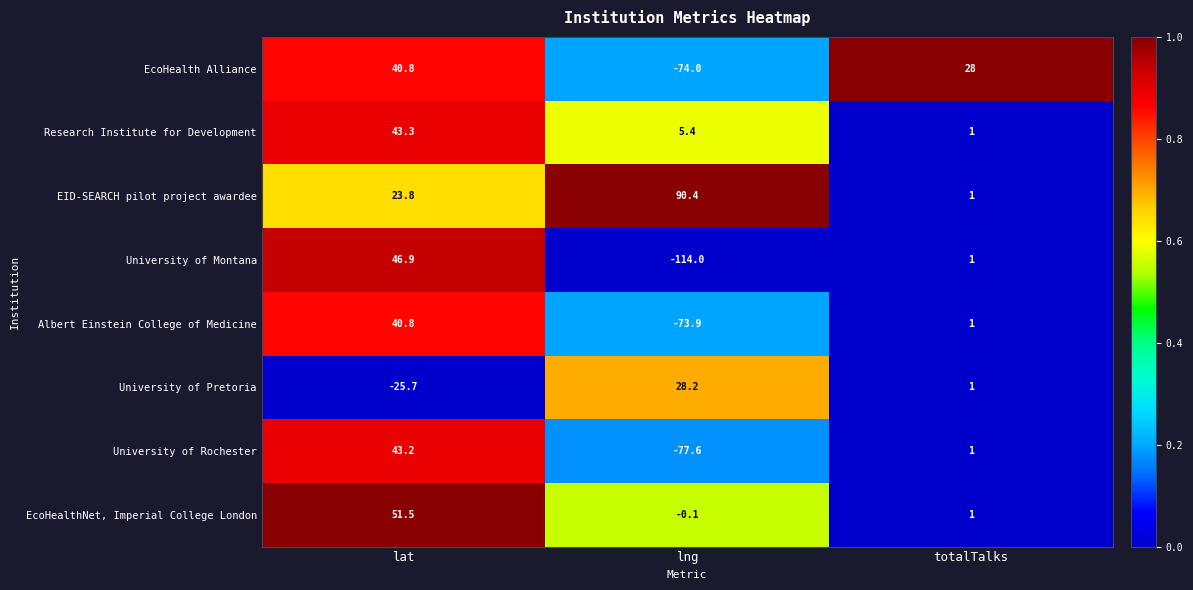

Where is Research Institute for Development nearest to the value 22?

lng